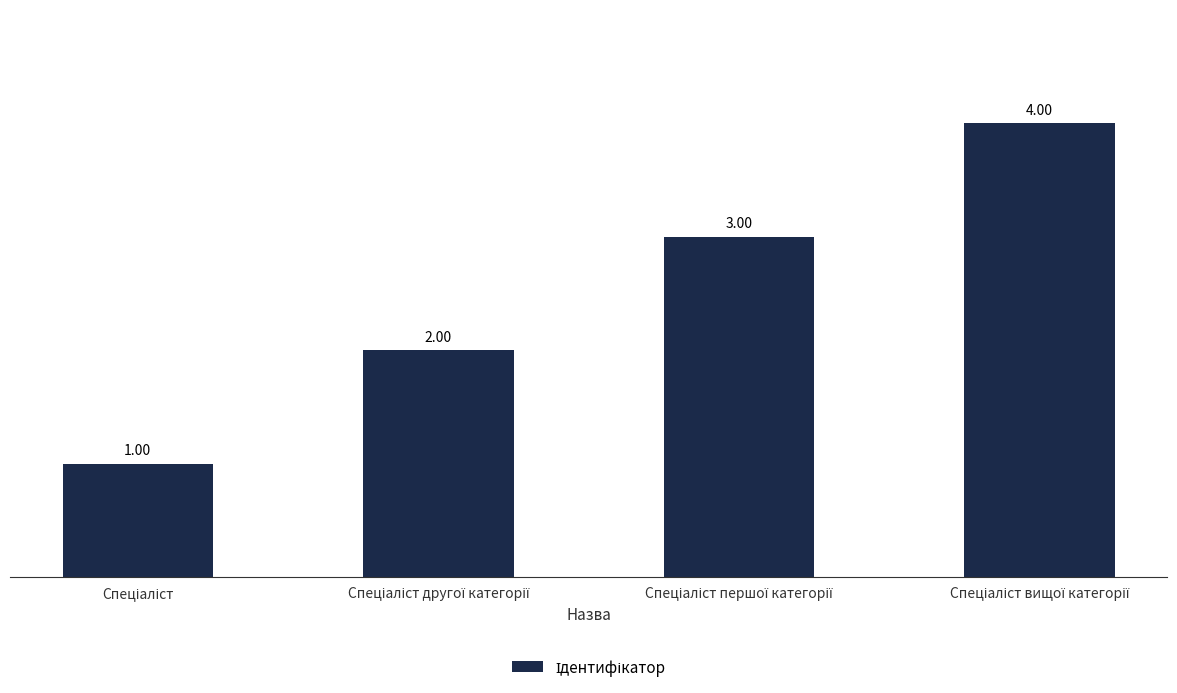

What is the sum of all values?

10